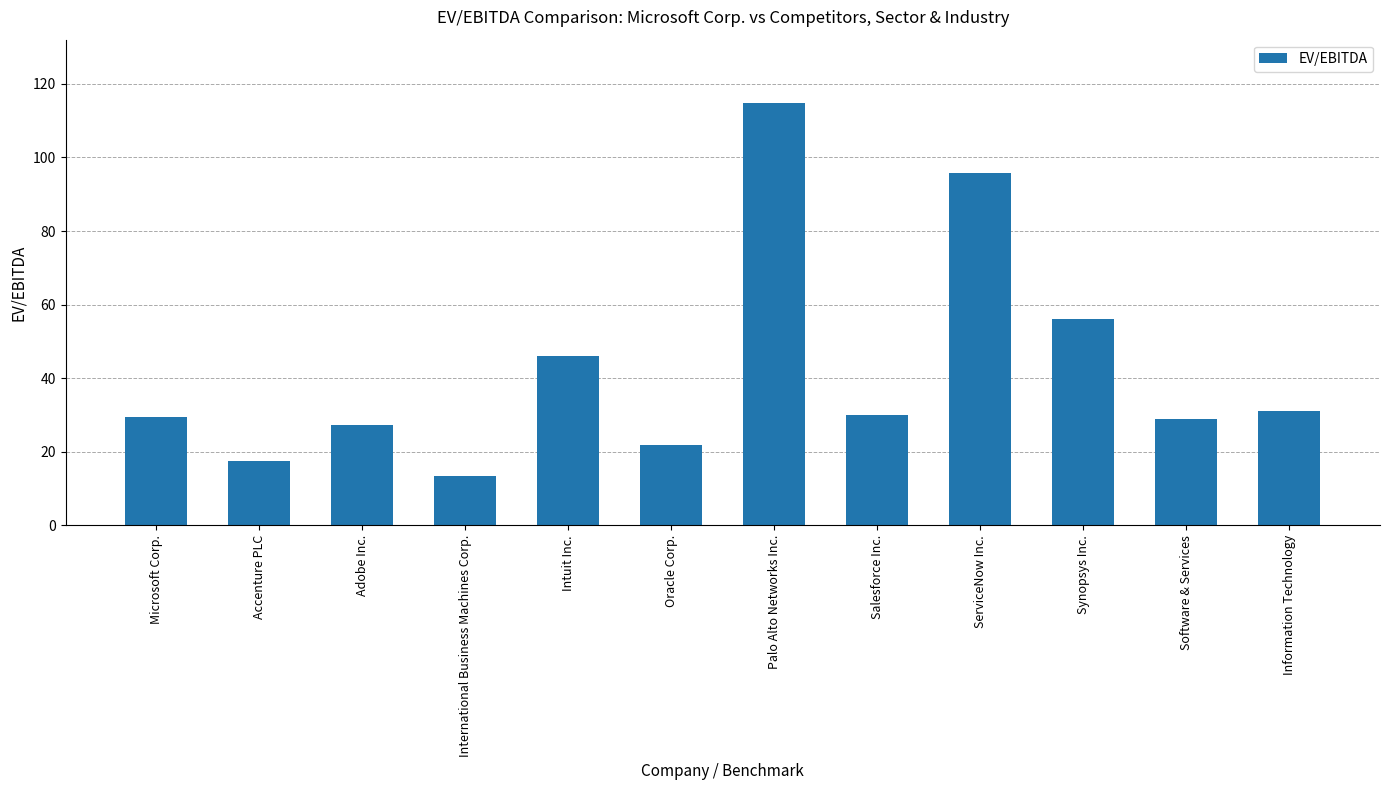

What is the ratio of the value at Salesforce Inc. to the value at Microsoft Corp.?

1.0